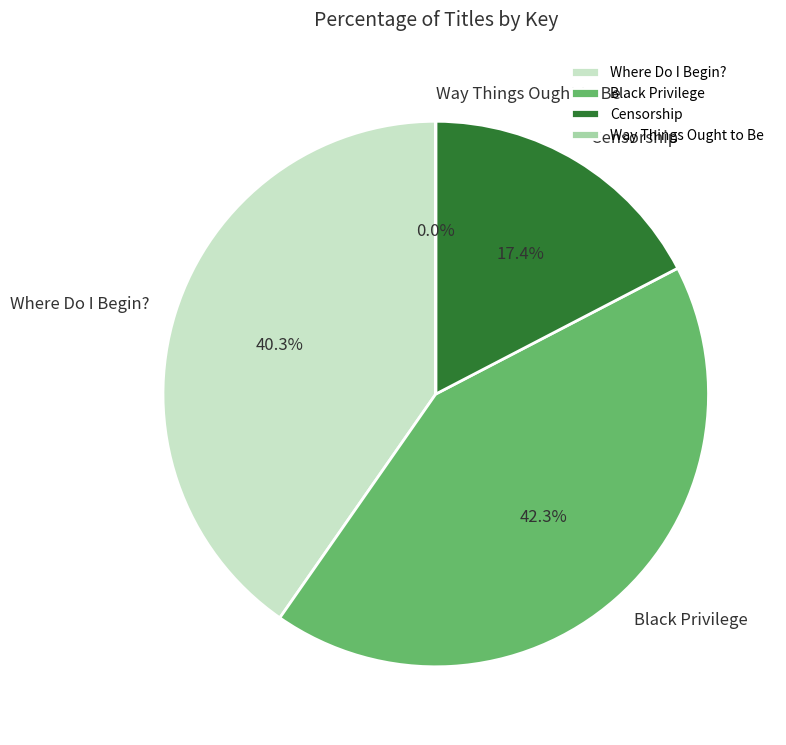

Combined, what portion of the pie is Where Do I Begin? and Black Privilege?

82.6%